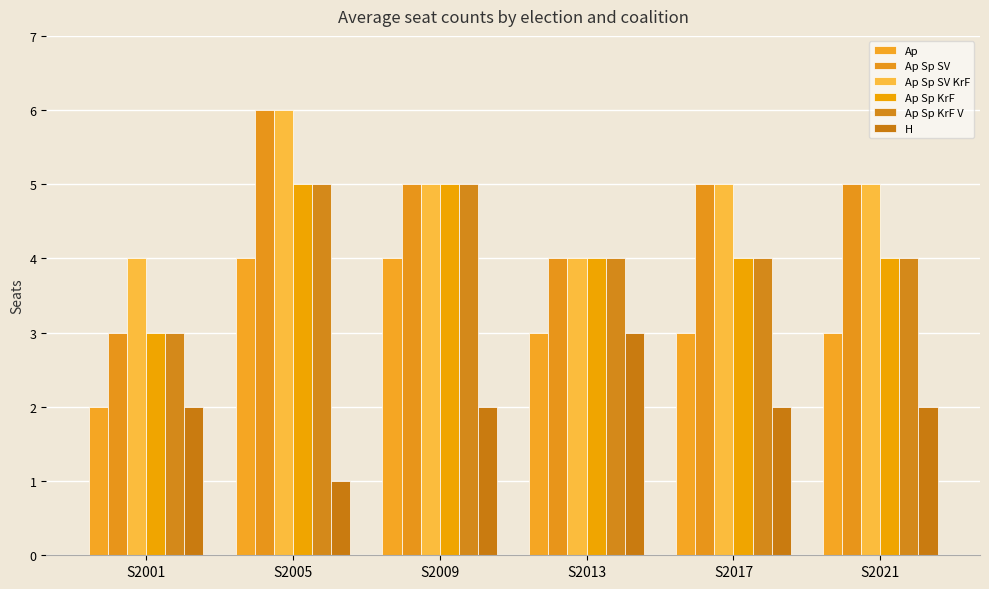

Does the chart contain any negative values?

No